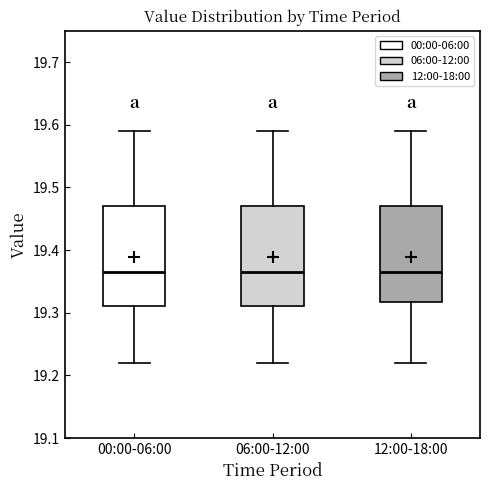

Where is the upper edge of the box for 06:00-12:00 on the y-axis? The values are not printed on the chart, so give them approximately, as read against the axis.

19.47